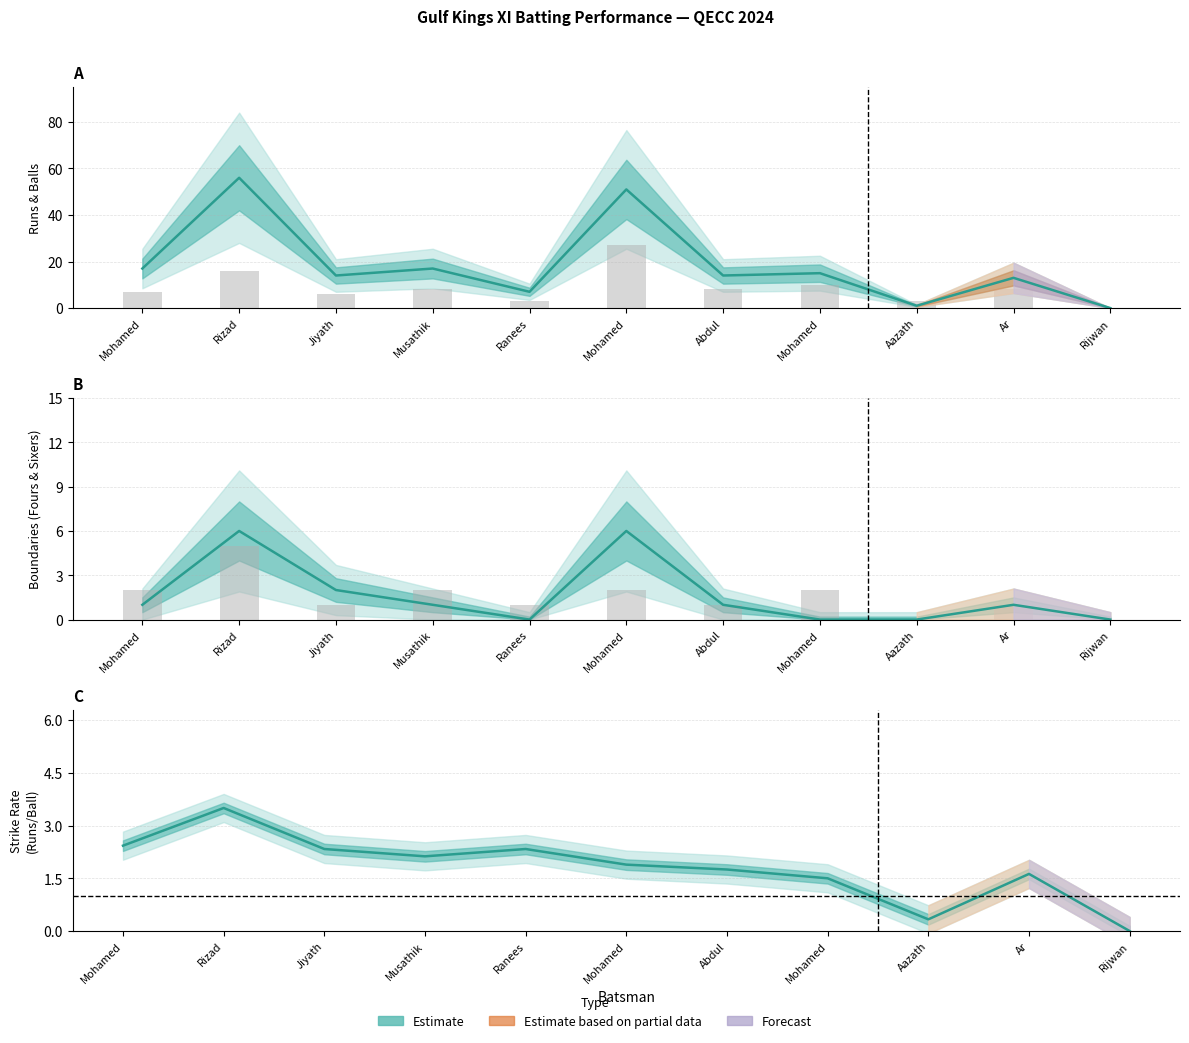

At how many categories does at least one series exceed 47?

2